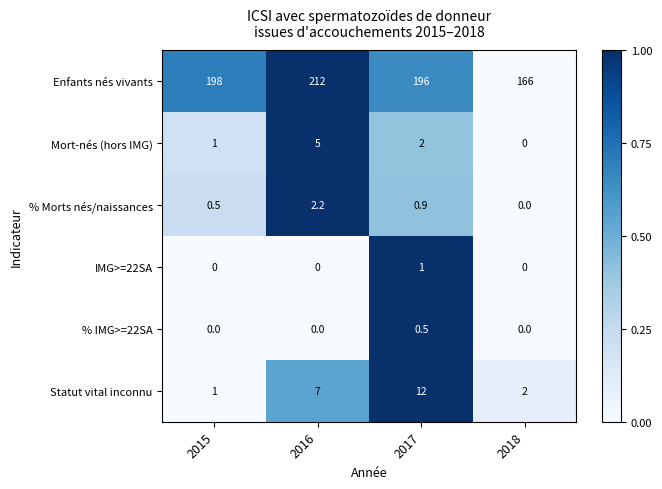

How many data points in IMG>=22SA are above 0?

1